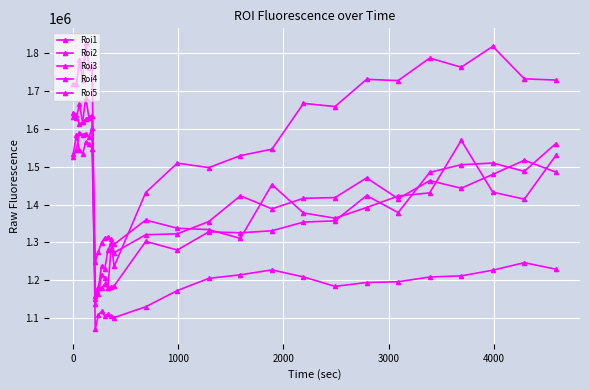

Reading left to right, list all the values displayed in this chart.

Roi1: 1643000.0	1635776.0	1611667.8	1618267.1	1681746.3	1629711.5	1634973.4	1249501.4	1275572.1	1299986.8	1312035.2	1313451.6	1308311.5	1273270.3	1320415.1	1322897.1	1355322.4	1423310.4	1388754.0	1416720.3	1418452.2	1470411.2	1415476.2	1463279.3	1443250.7	1479712.6	1517133.3	1485629.8
Roi2: 1632470.0	1628600.1	1664473.7	1616965.9	1625030.0	1631305.9	1635039.8	1070454.0	1109003.0	1117889.8	1105102.5	1110250.2	1105947.6	1101978.1	1130297.5	1173115.6	1205359.5	1214734.7	1227614.8	1209097.9	1184119.1	1194359.1	1196383.3	1208902.7	1211925.7	1226842.5	1246757.8	1229468.9
Roi3: 1532612.0	1582687.0	1542829.5	1534543.1	1565185.8	1560522.0	1547908.1	1152034.0	1163515.3	1215097.0	1206606.7	1180989.4	1282790.2	1295232.3	1359240.5	1337586.0	1333997.4	1310774.9	1452753.9	1377884.1	1364172.5	1392278.1	1422594.6	1430971.9	1569576.1	1432762.2	1414401.6	1529803.2
Roi4: 1525996.0	1544351.8	1589918.2	1584419.5	1587500.6	1578223.3	1601947.1	1159623.0	1182954.2	1180605.9	1189865.3	1180339.8	1183544.8	1185461.1	1302816.1	1280168.7	1328127.6	1325656.5	1330944.4	1353827.4	1357143.9	1423841.7	1378875.4	1484893.6	1505344.4	1509747.9	1487826.1	1561194.7
Roi5: 1717426.0	1717194.7	1780527.4	1729576.3	1827439.6	1761571.5	1764829.5	1137076.2	1180520.4	1238735.5	1228930.5	1279225.6	1297458.7	1237071.4	1431860.5	1509465.5	1497686.6	1529315.1	1546280.6	1667127.7	1658822.8	1730687.3	1727359.9	1786764.1	1762635.1	1817673.8	1731991.6	1728762.2